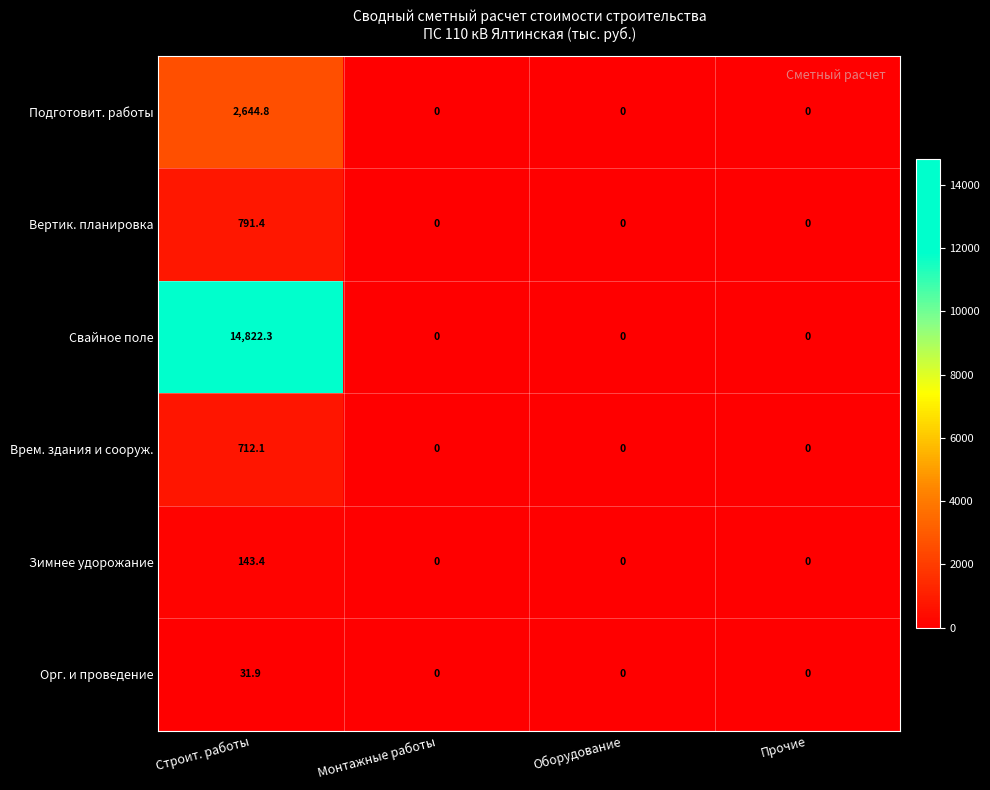

Rank the series at Строит. работы from highest to lowest value.

Свайное поле, Подготовит. работы, Вертик. планировка, Врем. здания и сооруж., Зимнее удорожание, Орг. и проведение